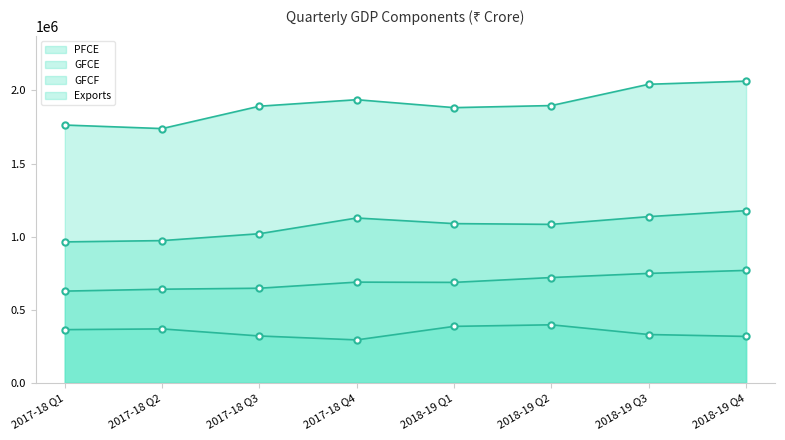

What is the difference between the GFCE values at 2018-19 Q4 and 2017-18 Q4?

23754